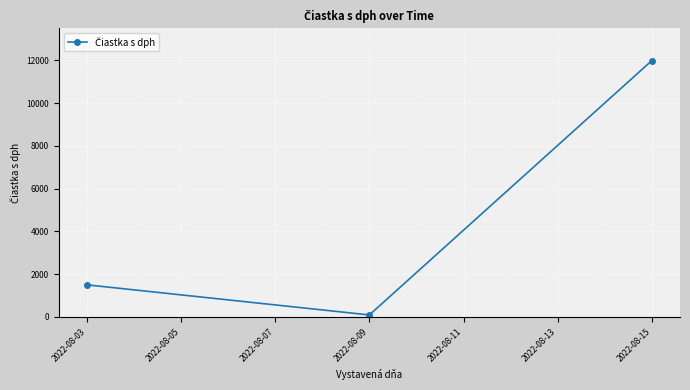

List the labels in order of value, largest first.

2022-08-15, 2022-08-03, 2022-08-09